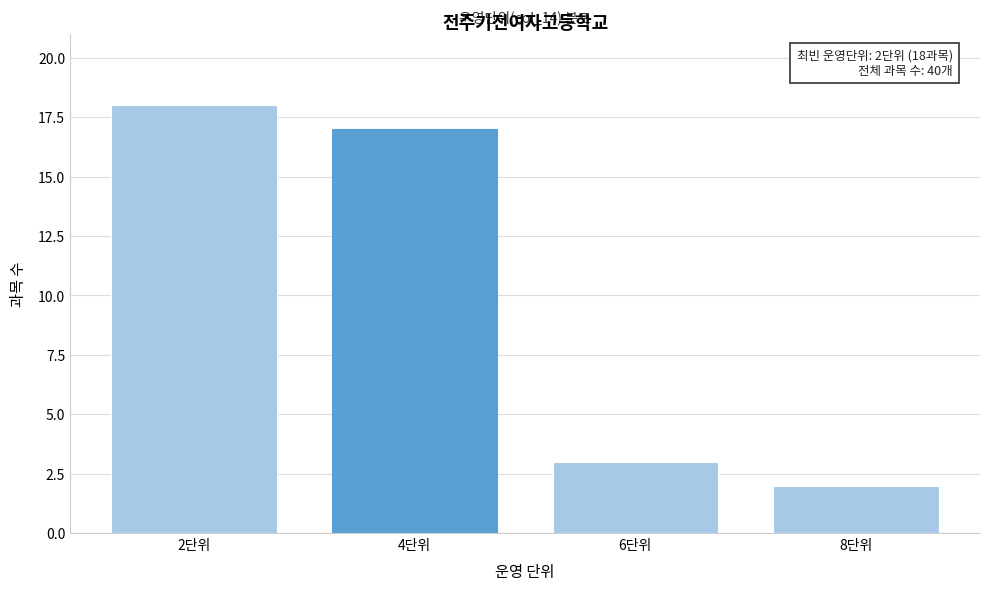

Reading right to left, extract all data points from this chart.

8단위=2	6단위=3	4단위=17	2단위=18